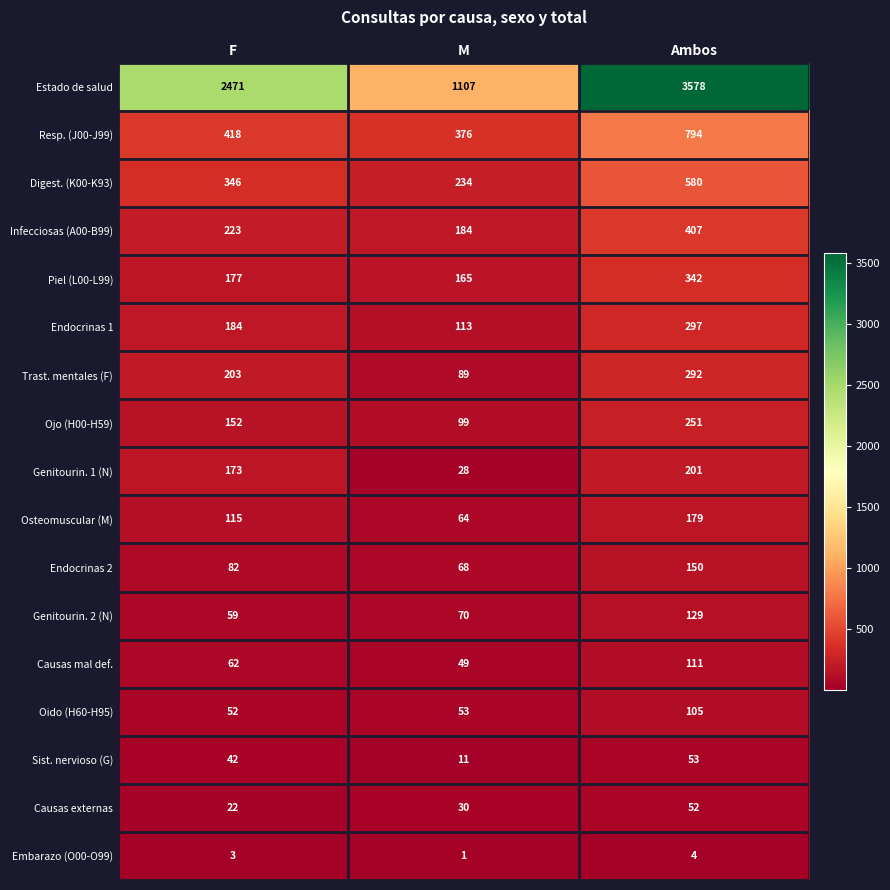

What is the difference between the maximum and minimum values in the Oido (H60-H95) series?

53